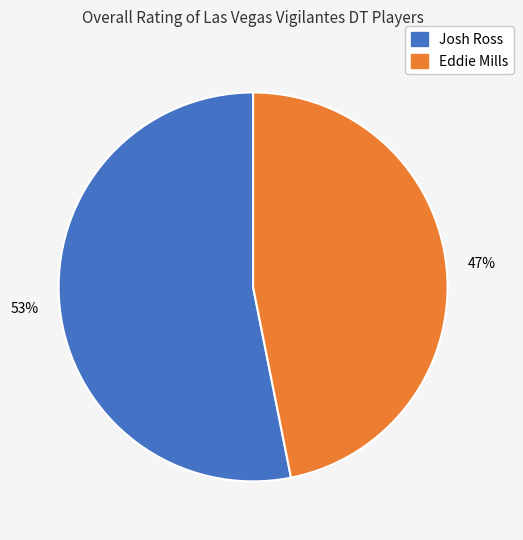

To the nearest percent, what portion does Eddie Mills represent?

47%